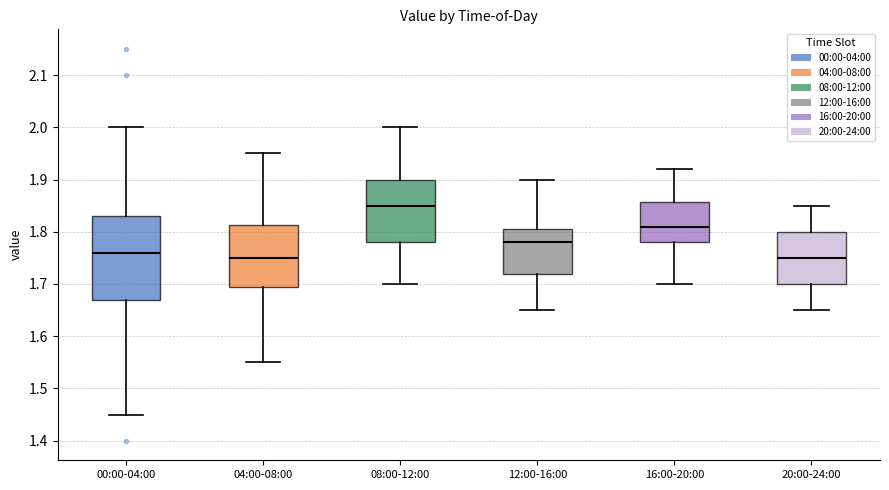

Where is the lower edge of the box for 12:00-16:00 on the y-axis? The values are not printed on the chart, so give them approximately, as read against the axis.

1.72